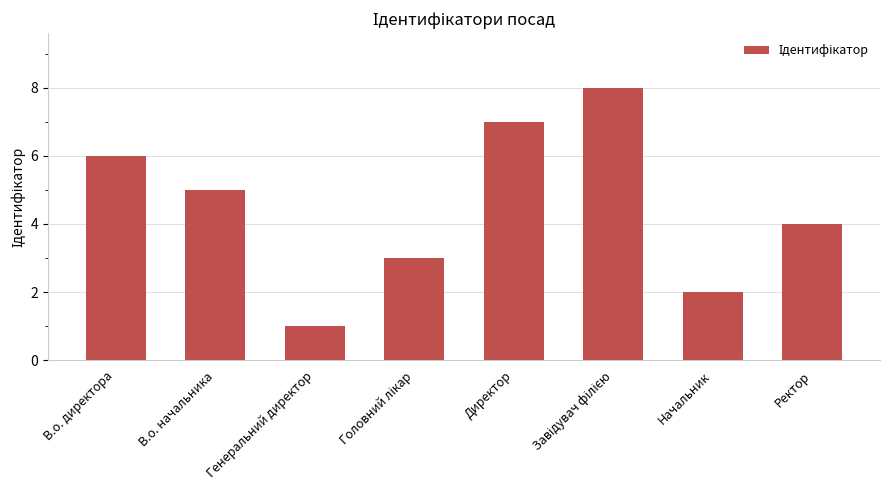

What is the label of the 1st bar from the right?

Ректор